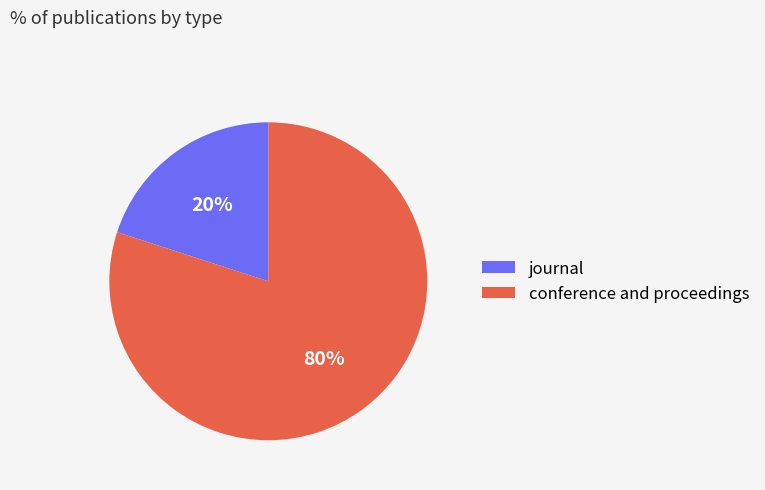

To the nearest percent, what is the difference between the journal and conference and proceedings slice percentages?

60%